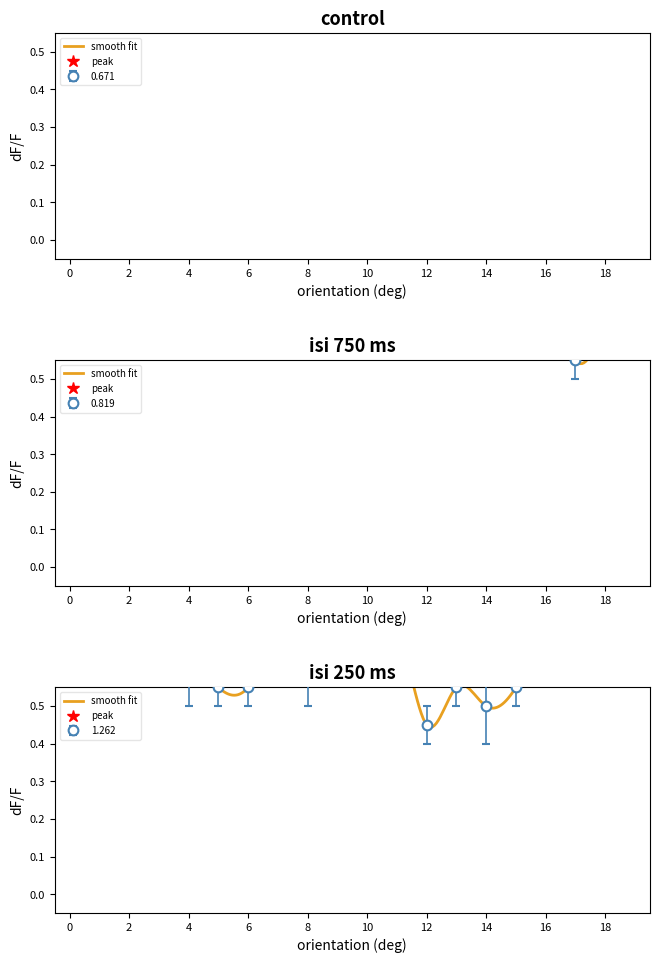

What is the difference between the maximum and minimum values in the 0.671 series?

1.2